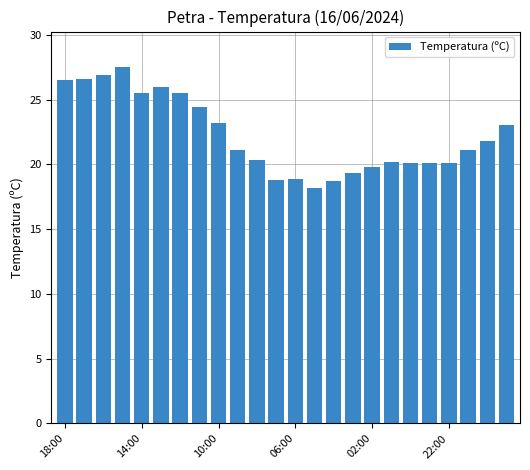

What is the maximum value shown in the chart?

27.5